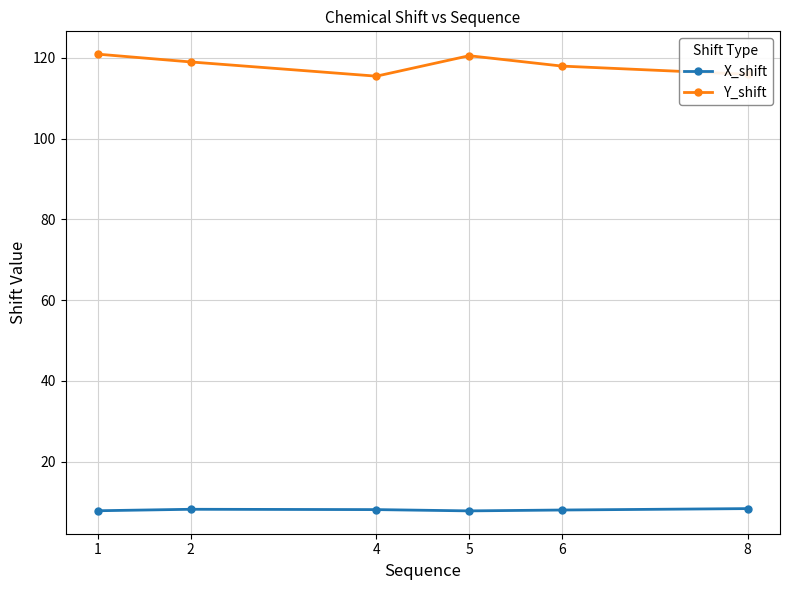

True or false: Y_shift and X_shift intersect in this chart.

False